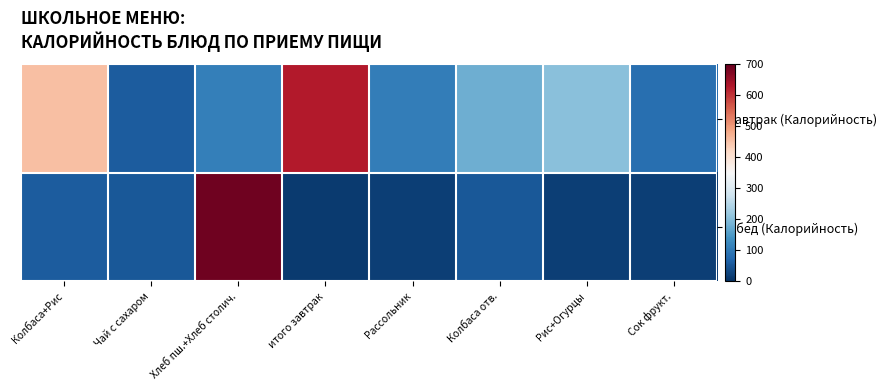

Which series changed the most between Хлеб пш.+Хлеб столич. and Сок фрукт.?

Обед (Калорийность)